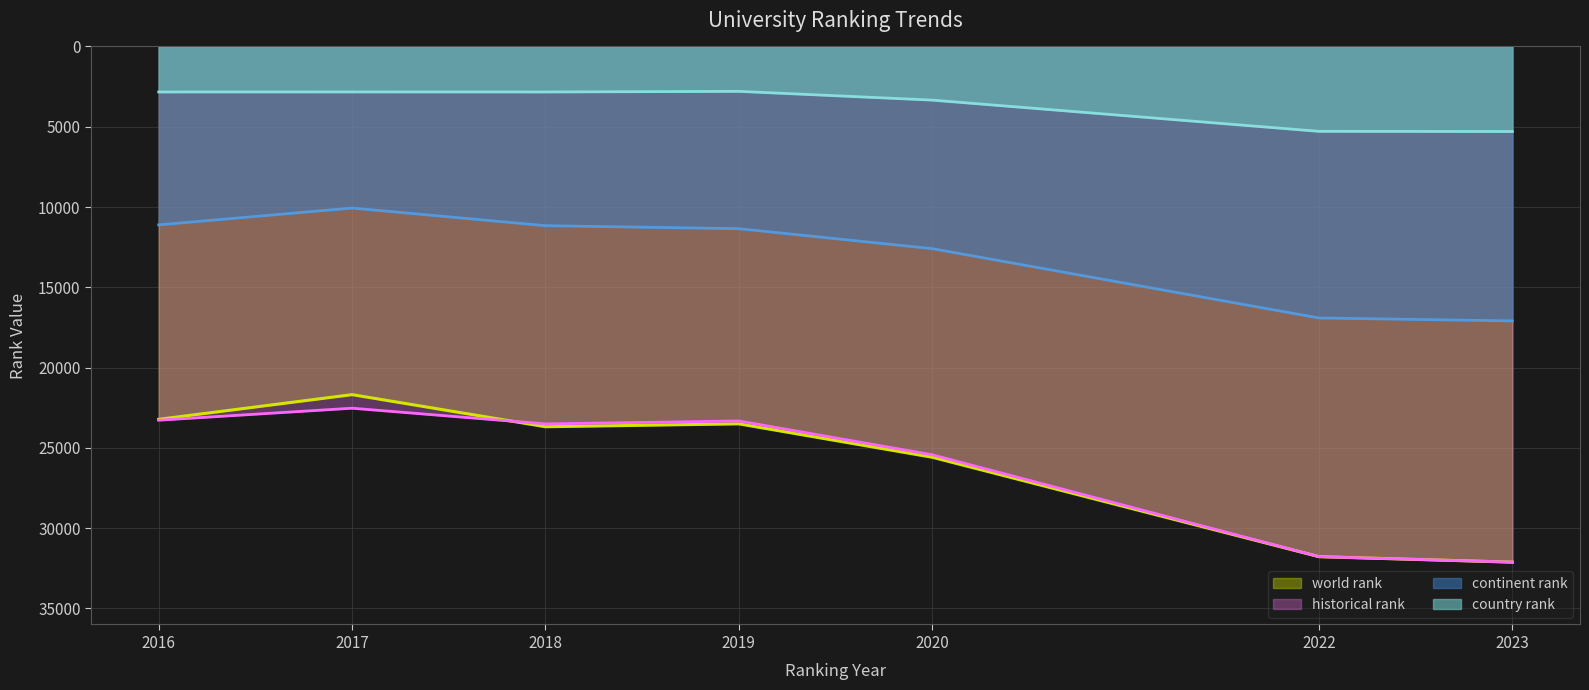

How many lines are shown in the chart?

4